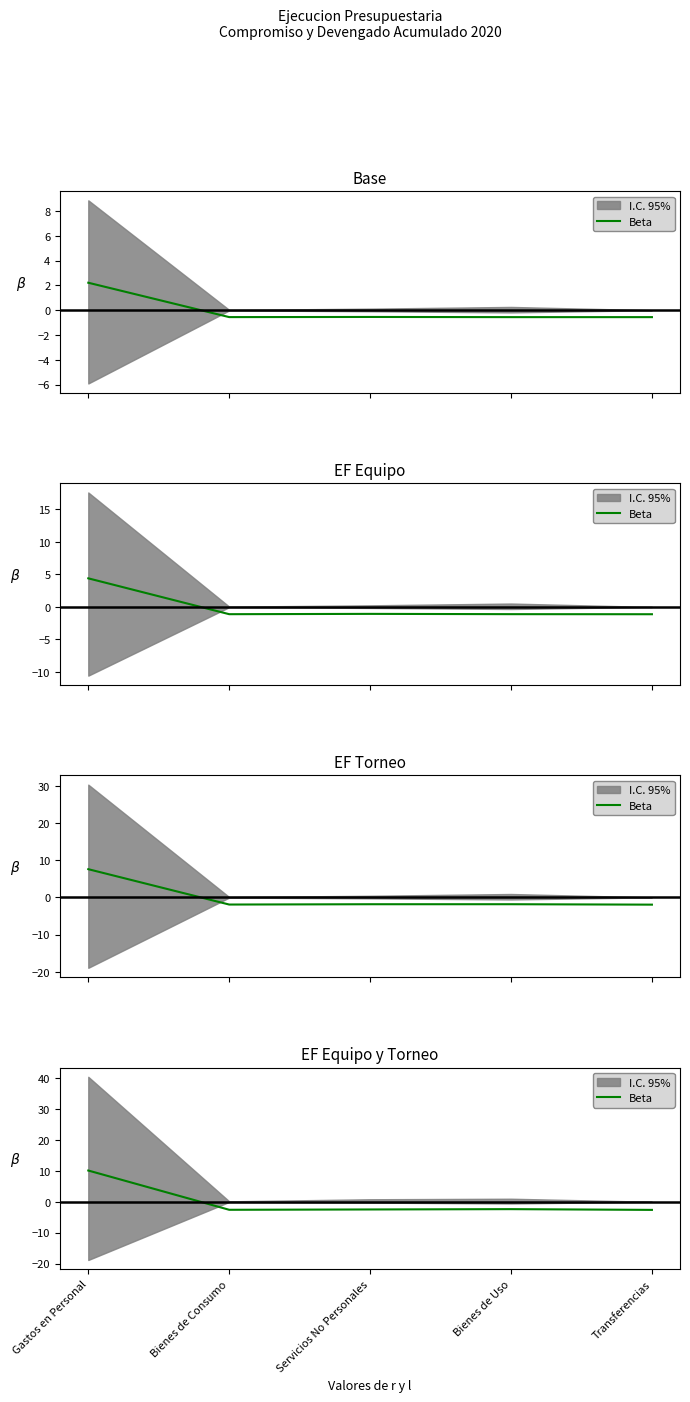

Does the chart have visible grid lines?

No